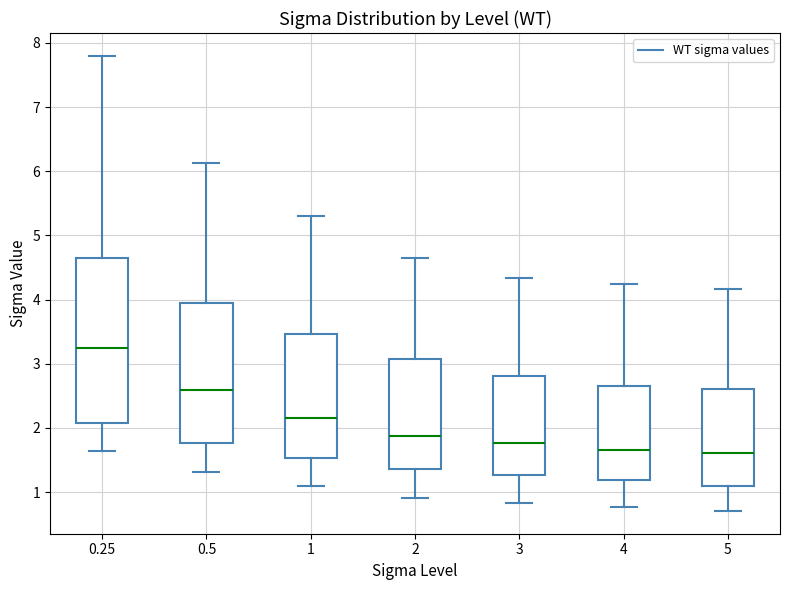

Comparing the boxes themselves (not the whiskers), which one is the tallest?

0.25